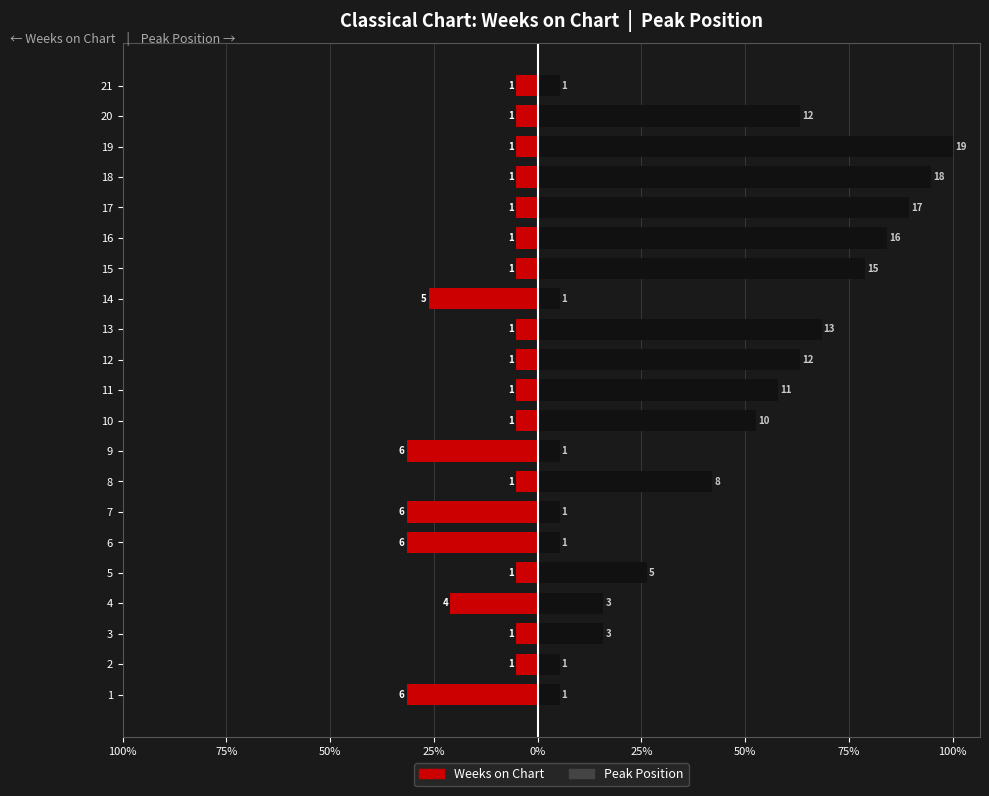

Rank the series by their maximum value, from highest to lowest.

Peak Position, Weeks on Chart